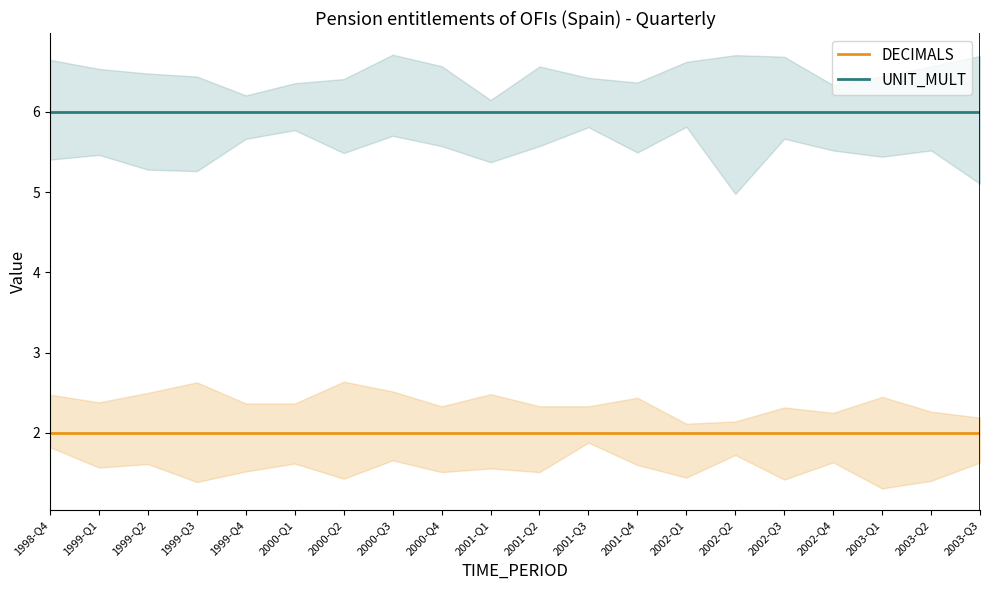

What is the label of the 19th point from the left?

2003-Q2